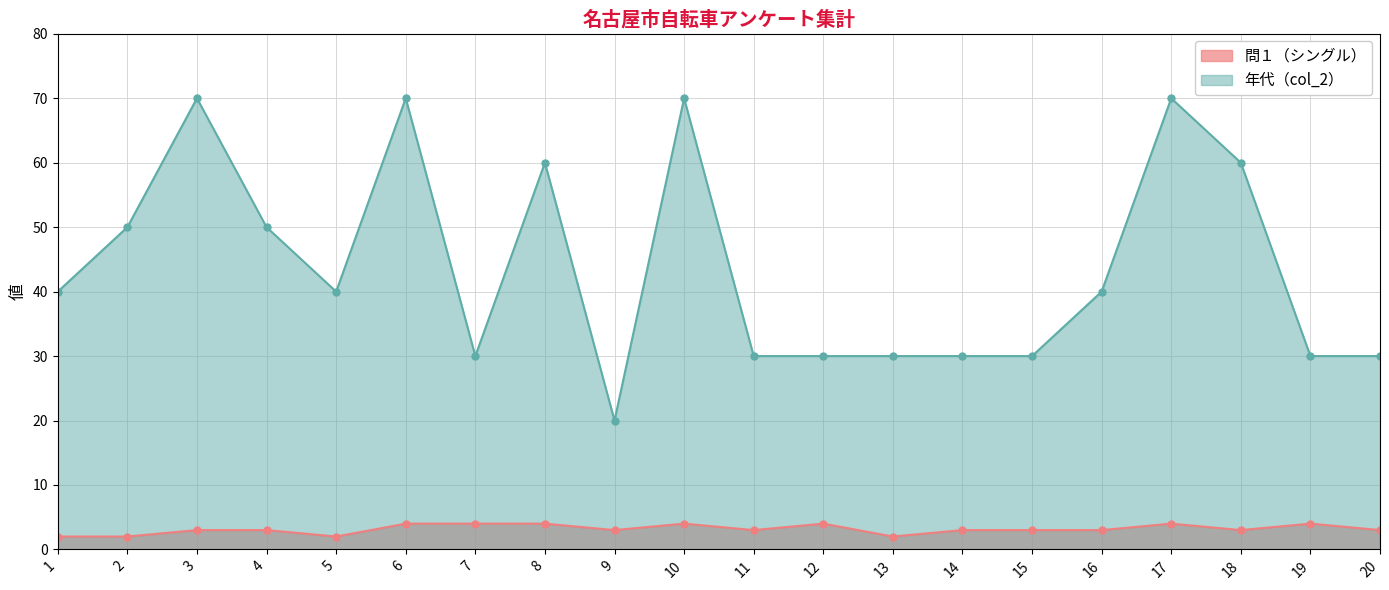

What is the average value of the 年代（col_2） series?

44